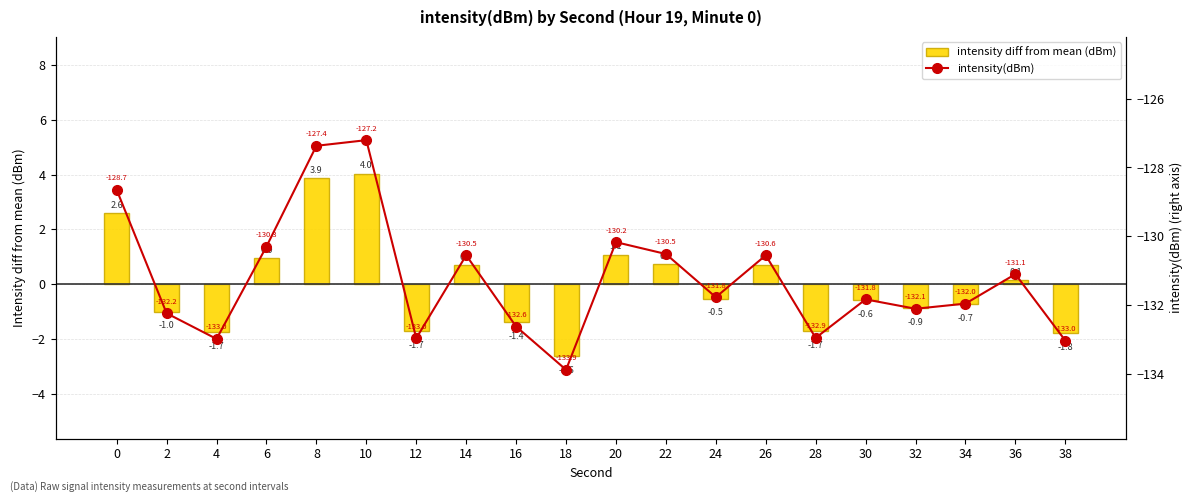

What is the maximum value for intensity diff from mean (dBm)?

4.0